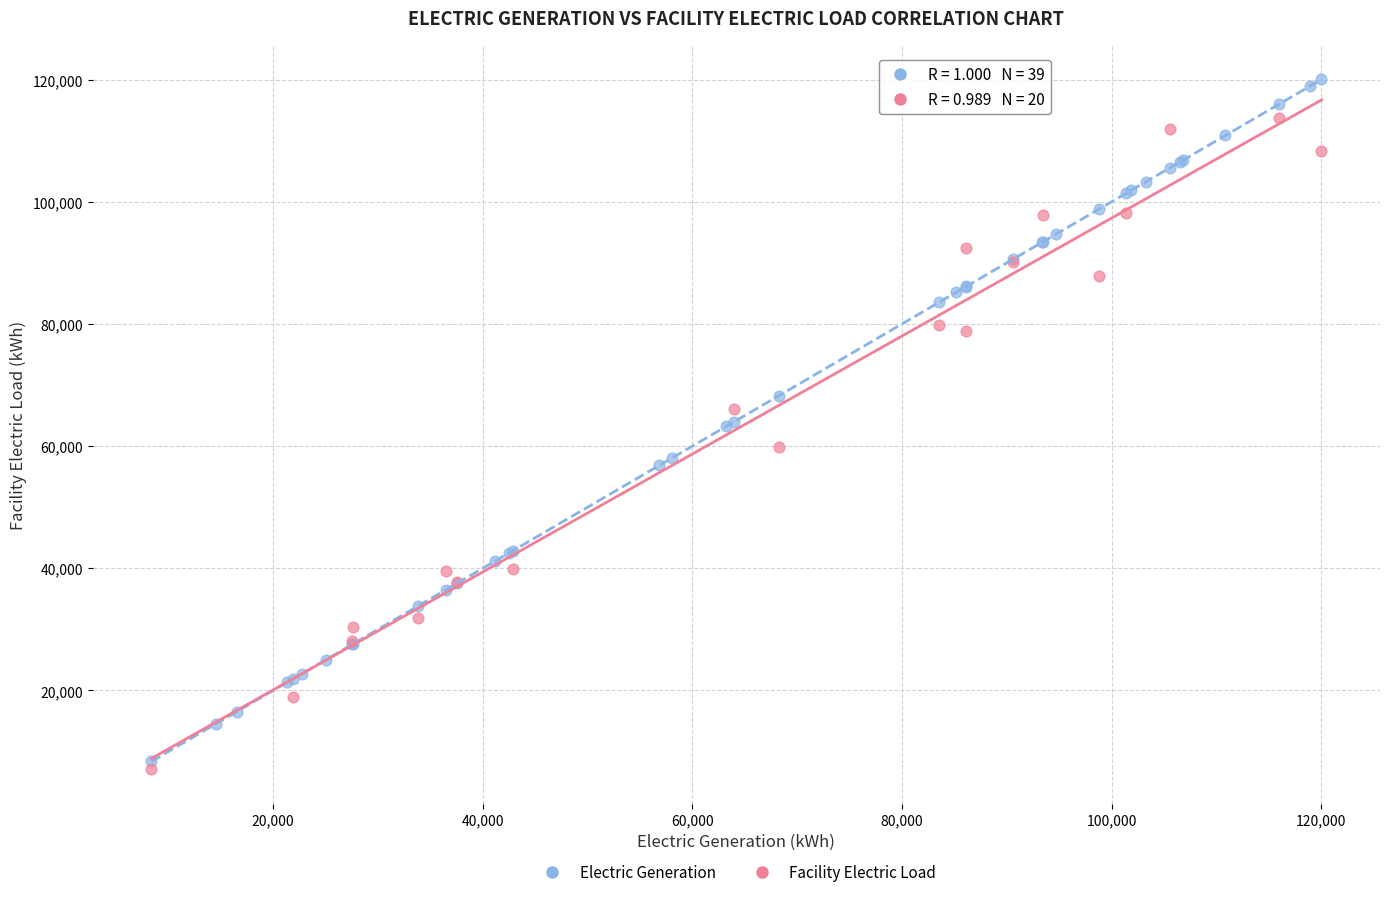

Which series has the widest spread of Y values?

Electric Generation